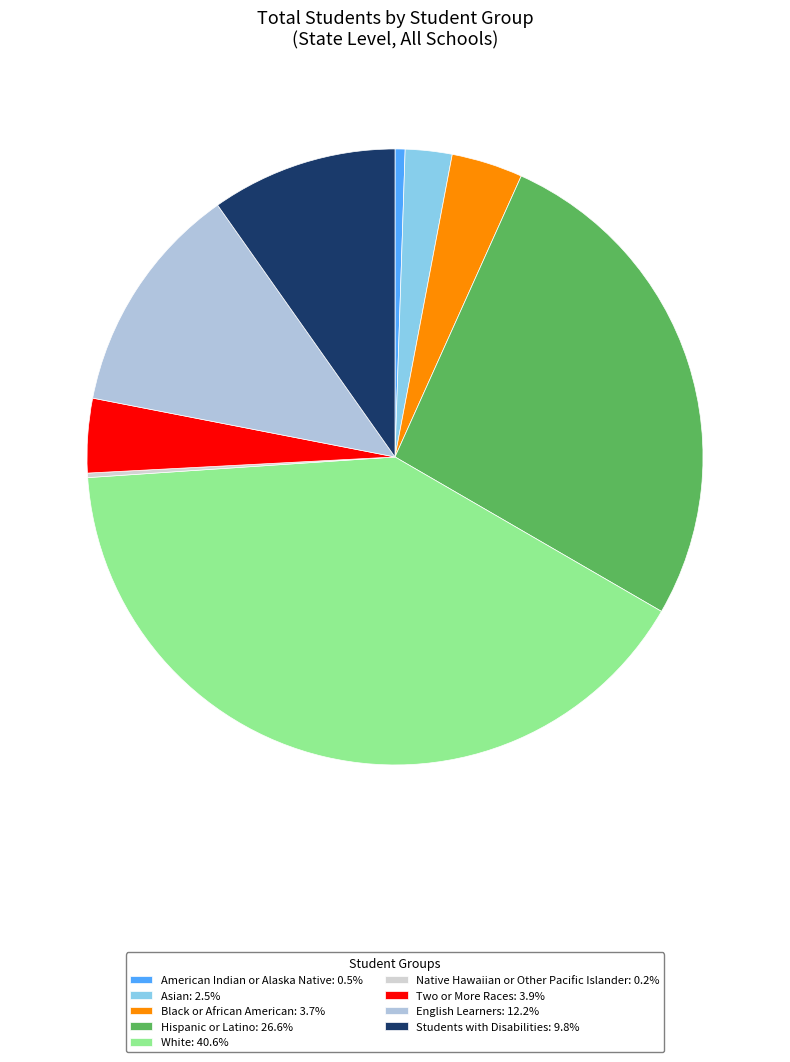

The Native Hawaiian or Other Pacific Islander slice represents 0% of the pie. True or false?

True